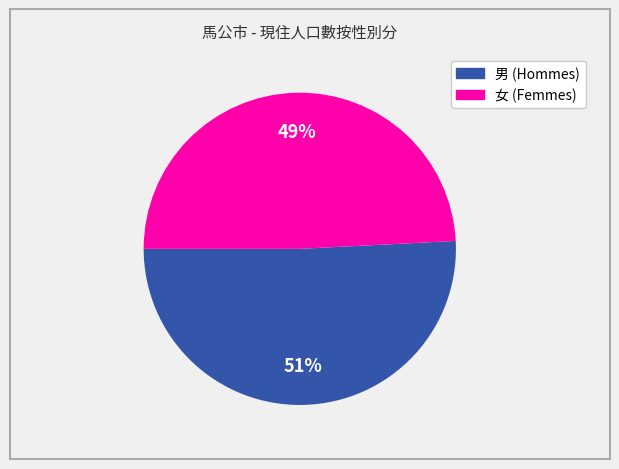

Rank the categories by value from highest to lowest.

男, 女